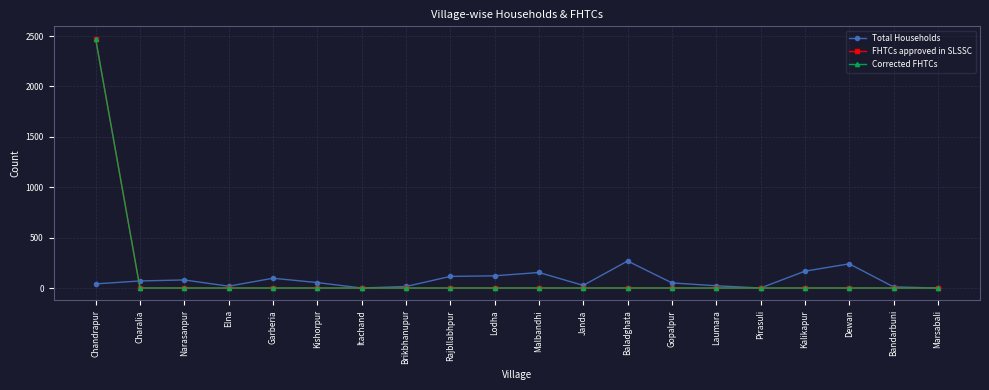

Which series ends up on top after the final intersection of FHTCs approved in SLSSC and Total Households?

Total Households